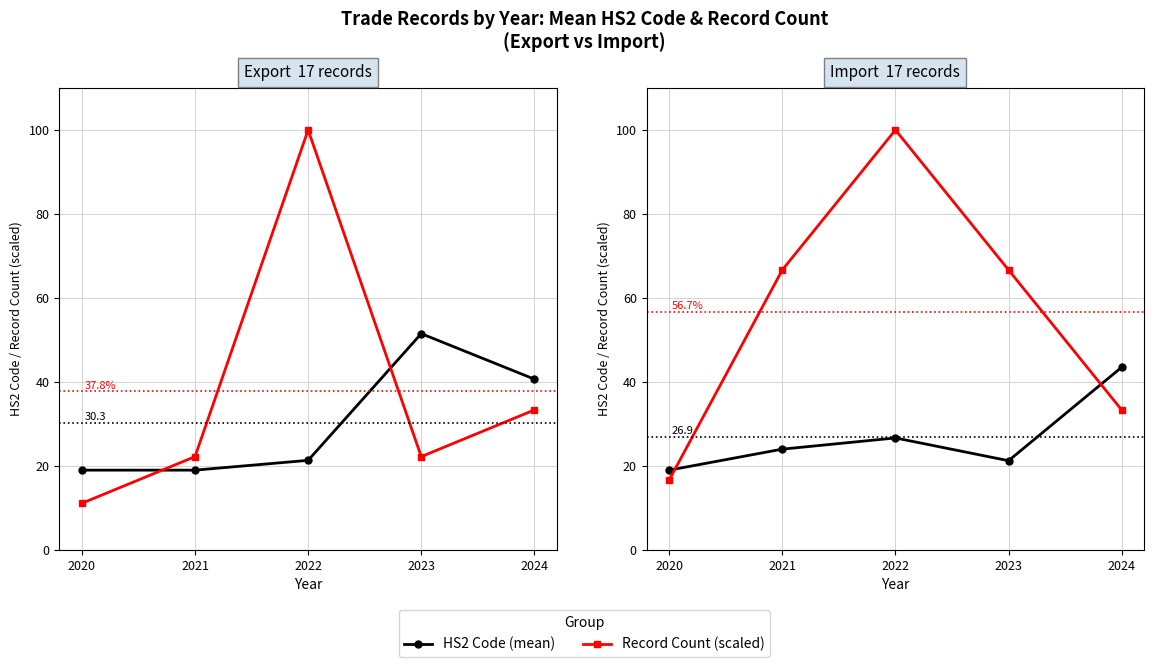

How many lines are shown in the chart?

2